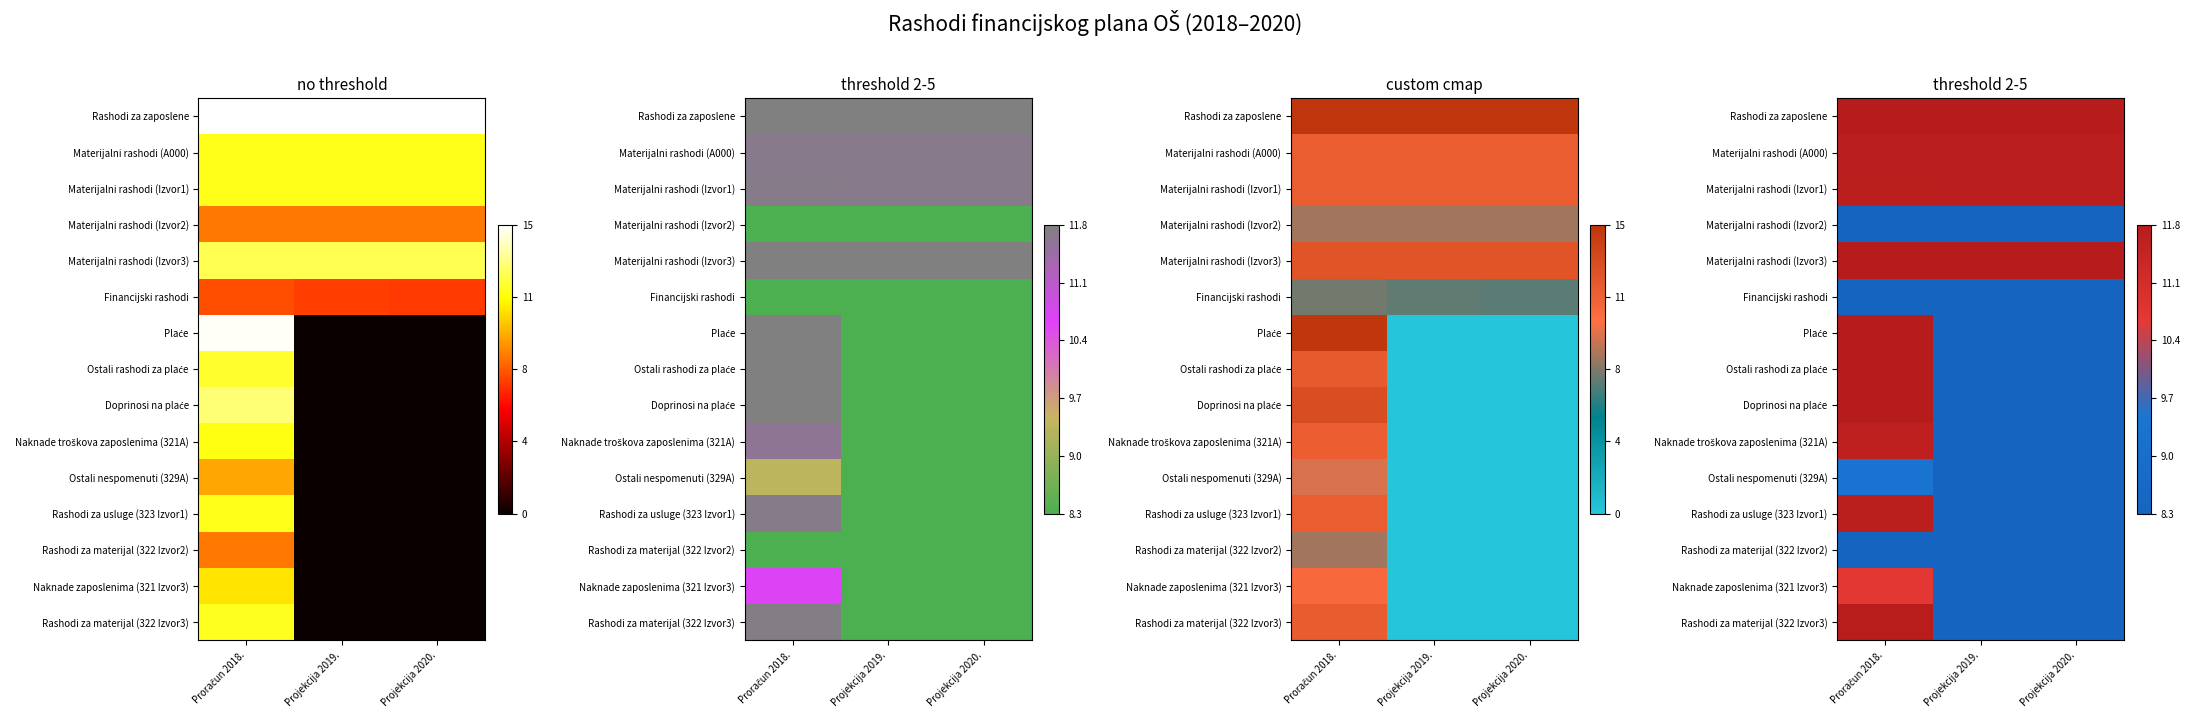

True or false: Materijalni rashodi (Izvor2) has a value of 12.7 at Projekcija 2019..

False